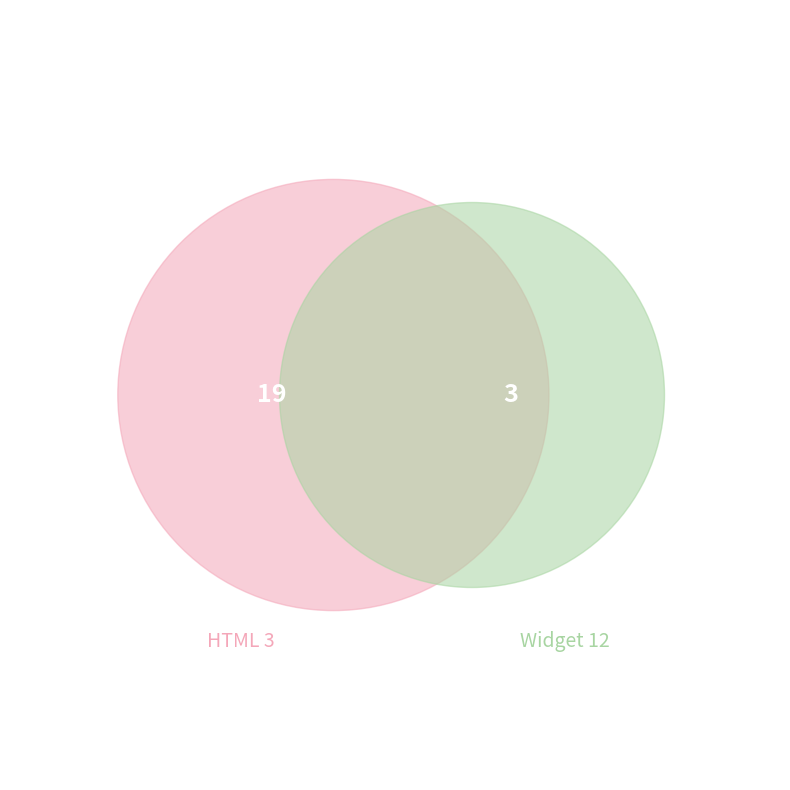

What is the difference between the highest and lowest values at Widget 12?

3